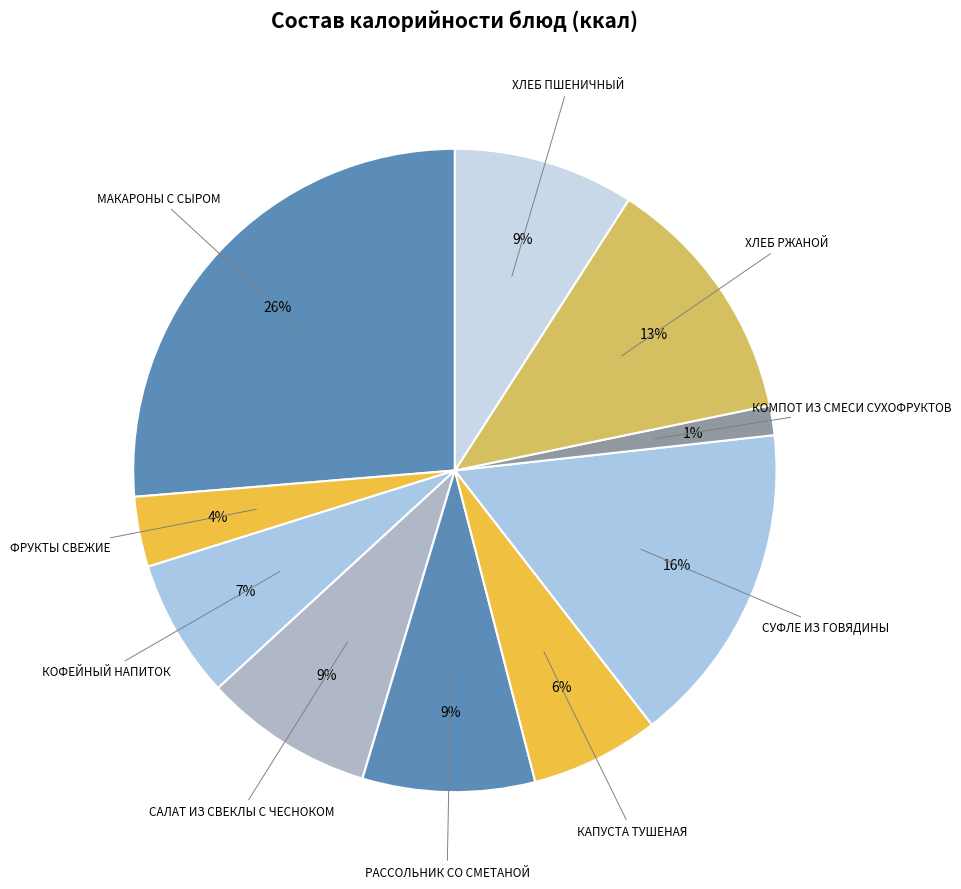

Rank the categories by value from lowest to highest.

КОМПОТ ИЗ СМЕСИ СУХОФРУКТОВ, ФРУКТЫ СВЕЖИЕ, КАПУСТА ТУШЕНАЯ, КОФЕЙНЫЙ НАПИТОК, САЛАТ ИЗ СВЕКЛЫ С ЧЕСНОКОМ, РАССОЛЬНИК СО СМЕТАНОЙ, ХЛЕБ ПШЕНИЧНЫЙ, ХЛЕБ РЖАНОЙ, СУФЛЕ ИЗ ГОВЯДИНЫ, МАКАРОНЫ С СЫРОМ